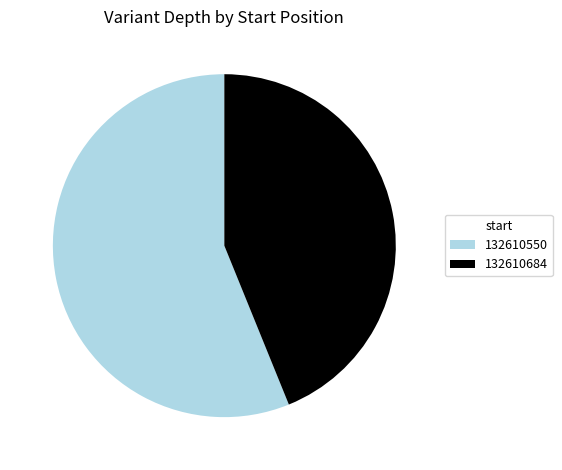

How many segments does this pie chart have?

2